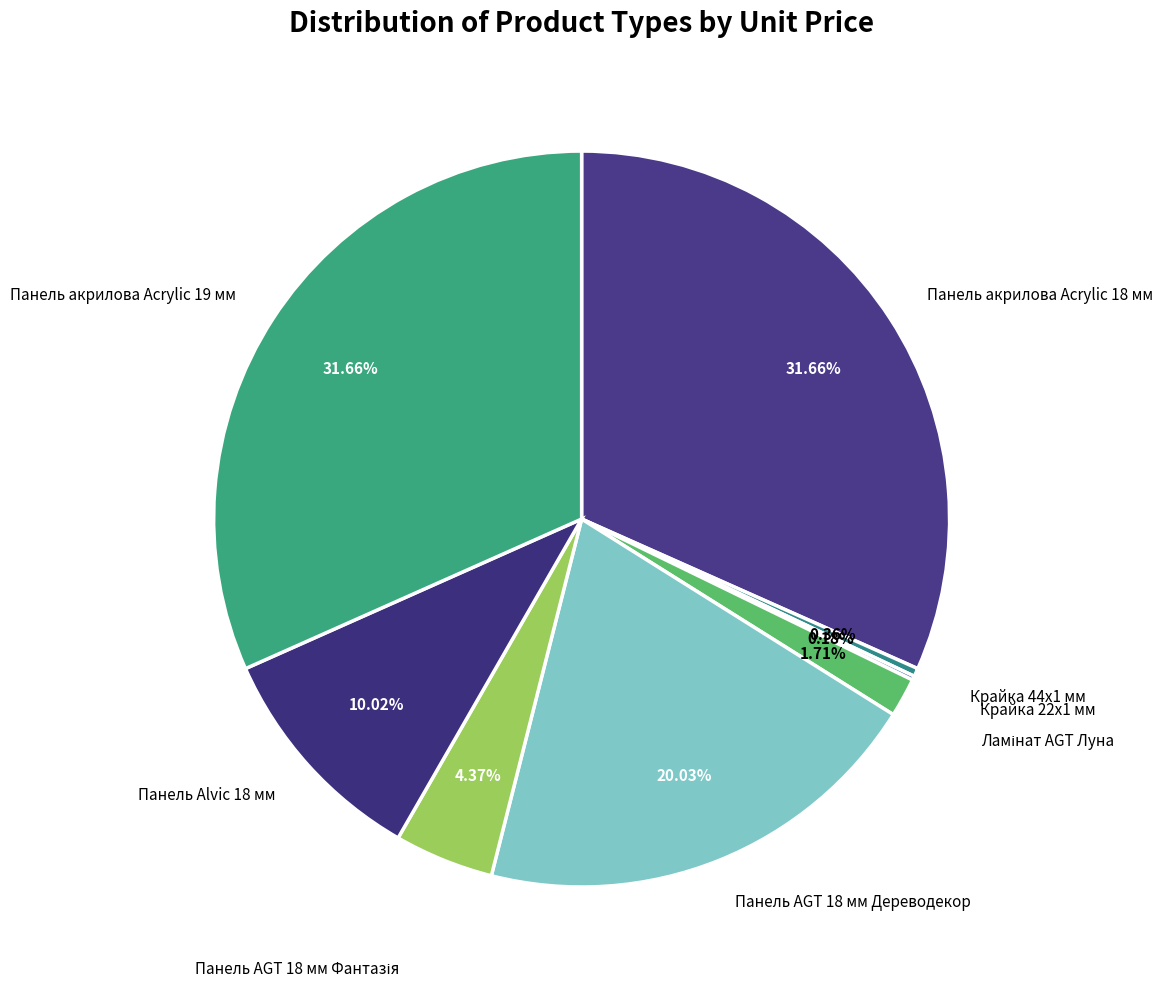

Is there any slice that represents more than half of the pie?

No